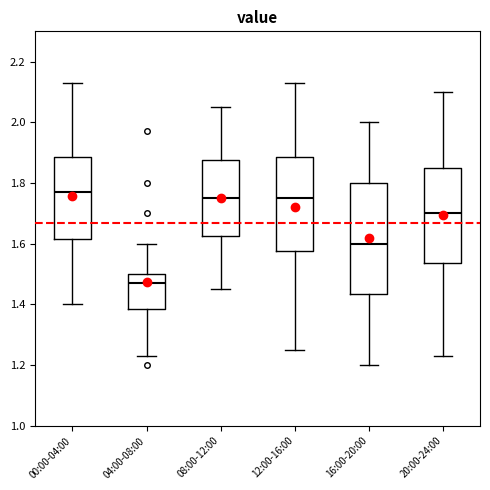

Which box has the lowest median line?

04:00-08:00